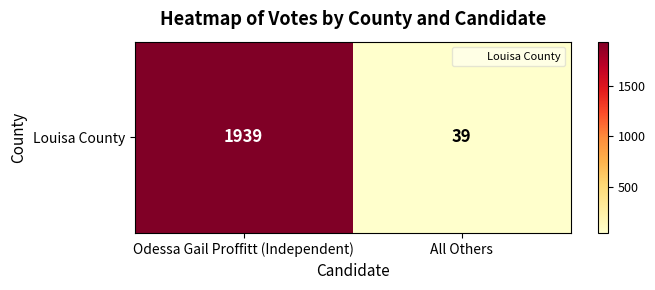

How many distinct data groups are displayed?

1